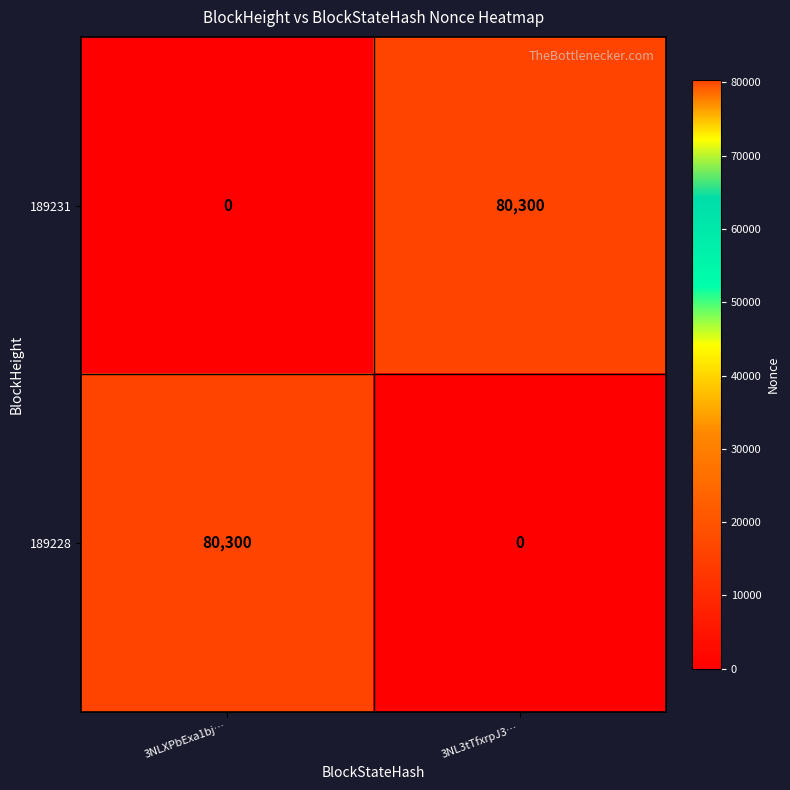

Is it true that 189231 equals 0 at 3NLXPbExa1bj…?

True